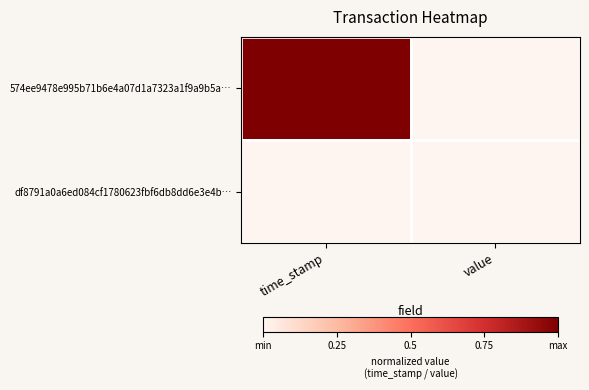

Count the number of categories in the chart.

2